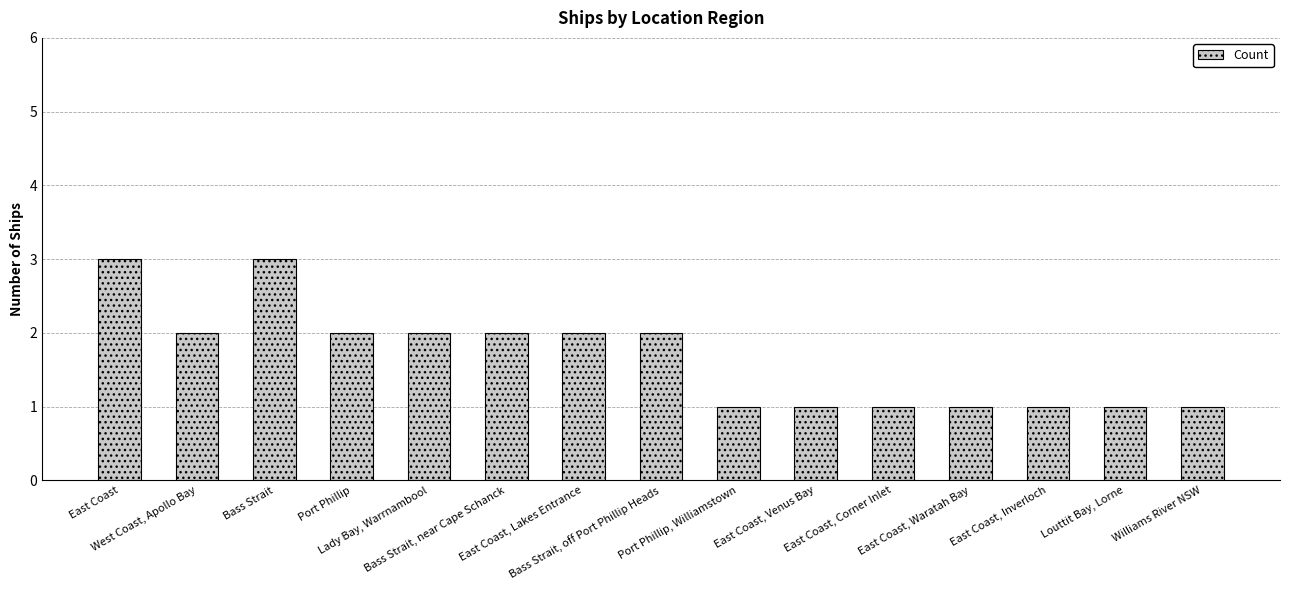

Read the value at Bass Strait, off Port Phillip Heads.

2